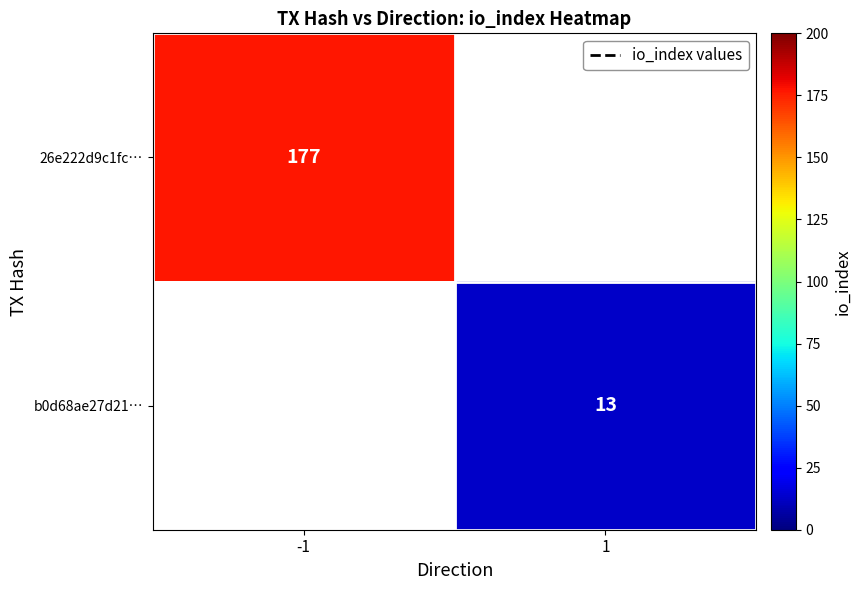

True or false: b0d68ae27d21… has a value of 3 at 1.

False